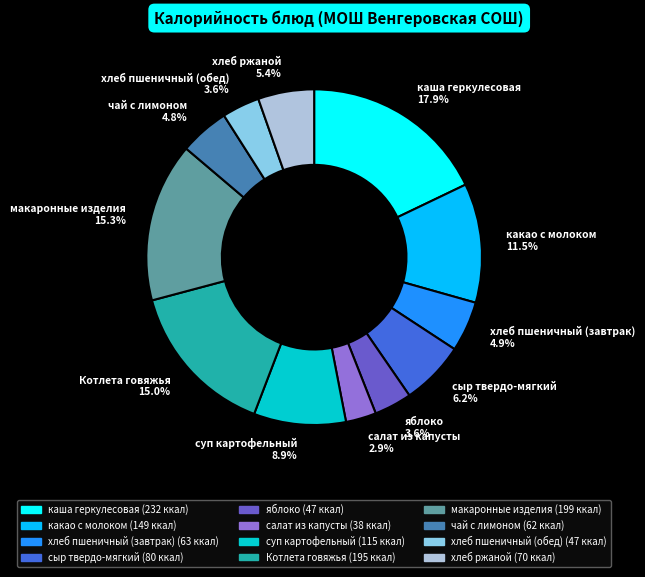

Which has a higher value, чай с лимоном or яблоко?

чай с лимоном